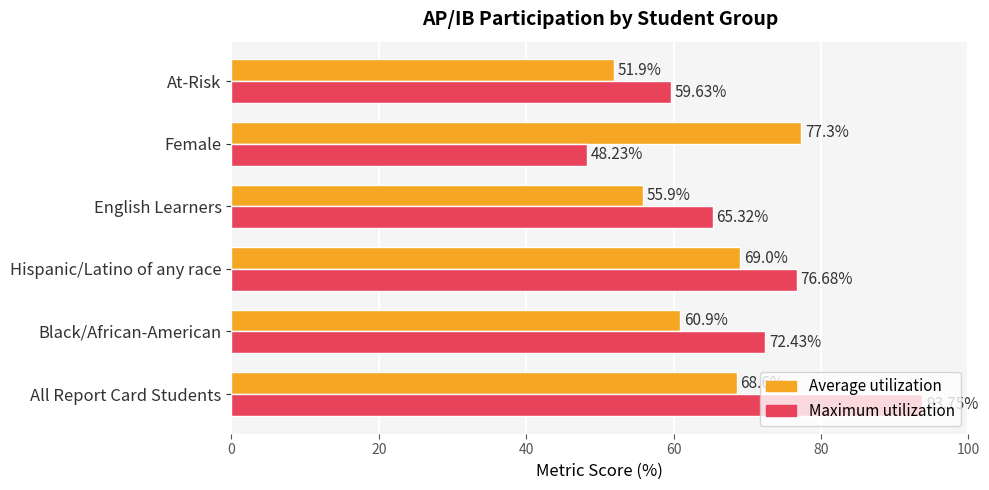

Where is Average utilization nearest to the value 64?

Black/African-American